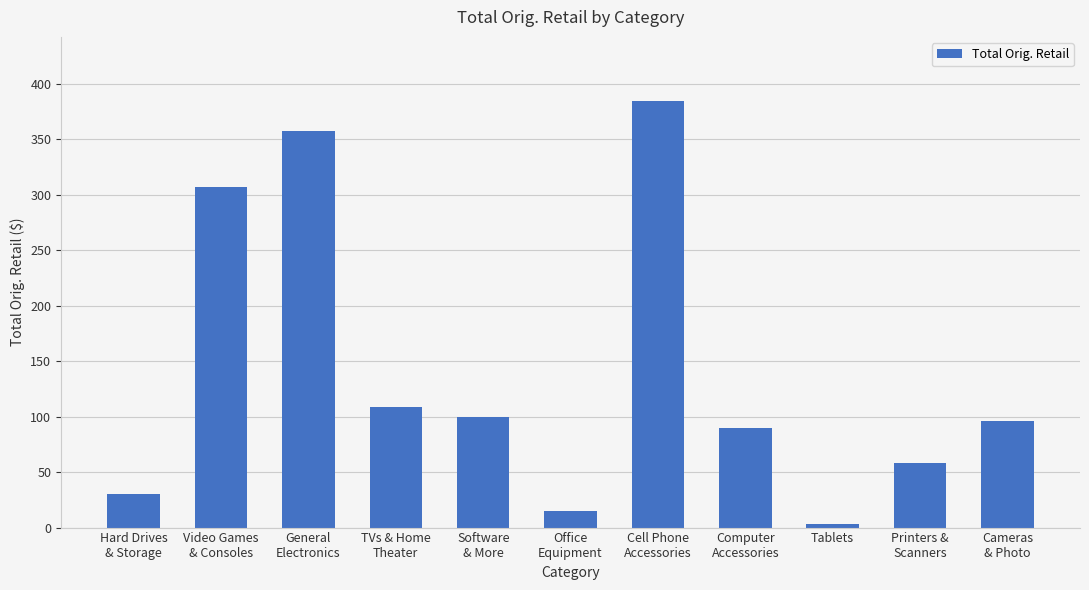

What is the sum of the values at Tablets and Cameras
& Photo?

99.5